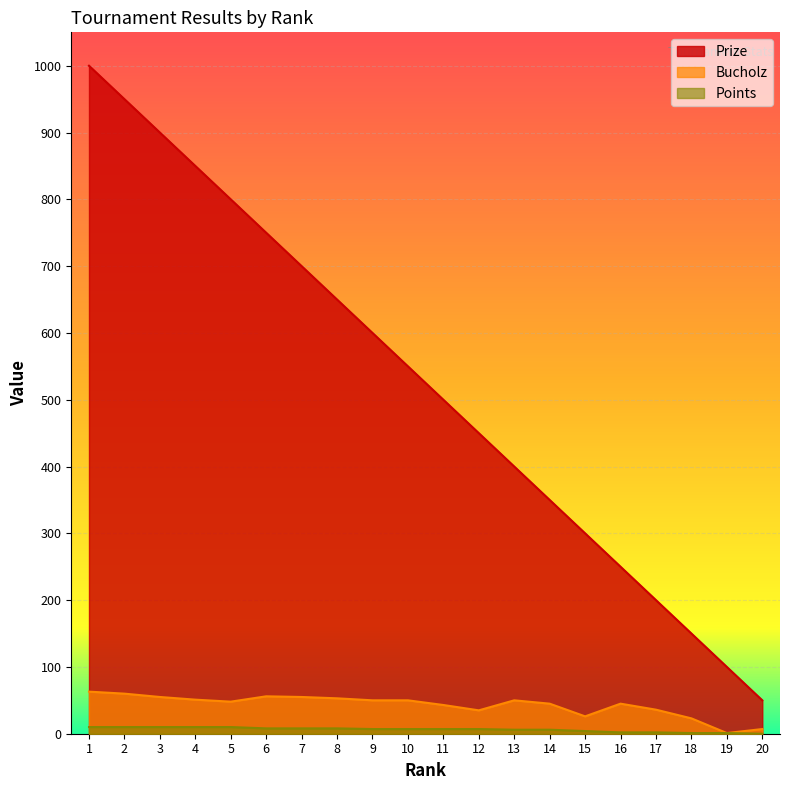

Does the chart display data point markers on the line(s)?

No